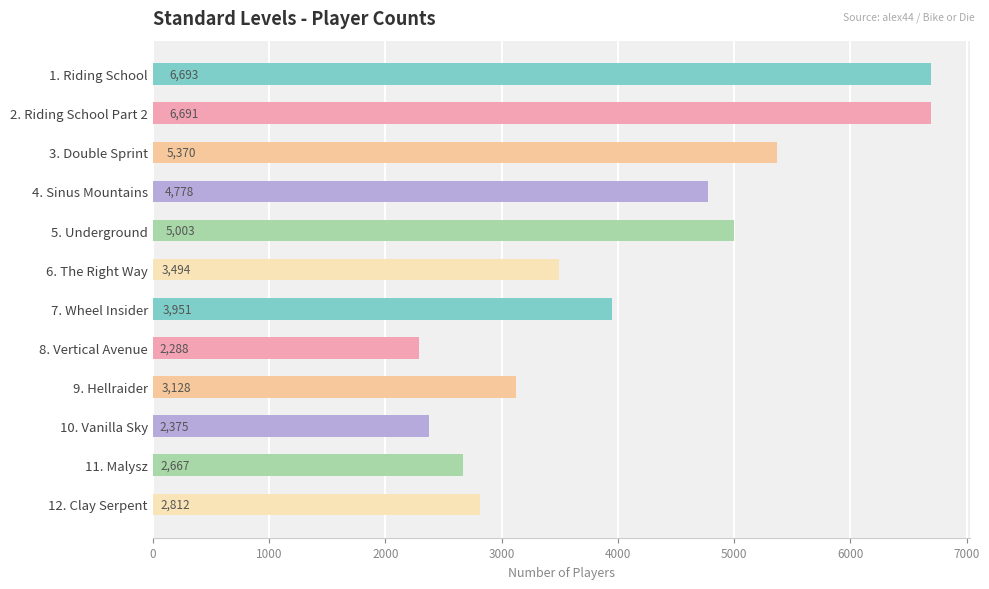

What is the difference between the maximum and second lowest values?

4318